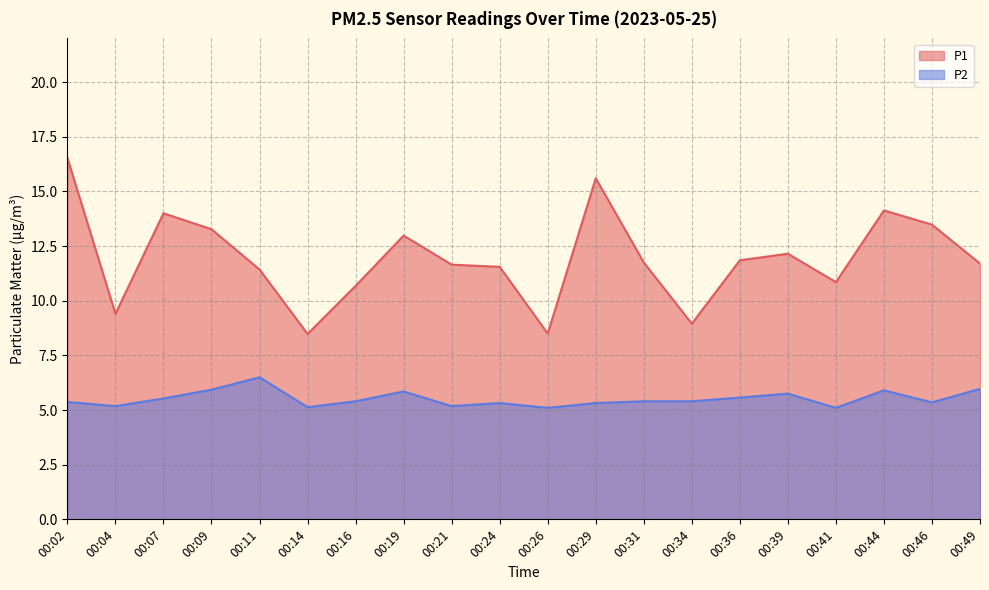

Which label corresponds to the smallest value in the chart?

00:26